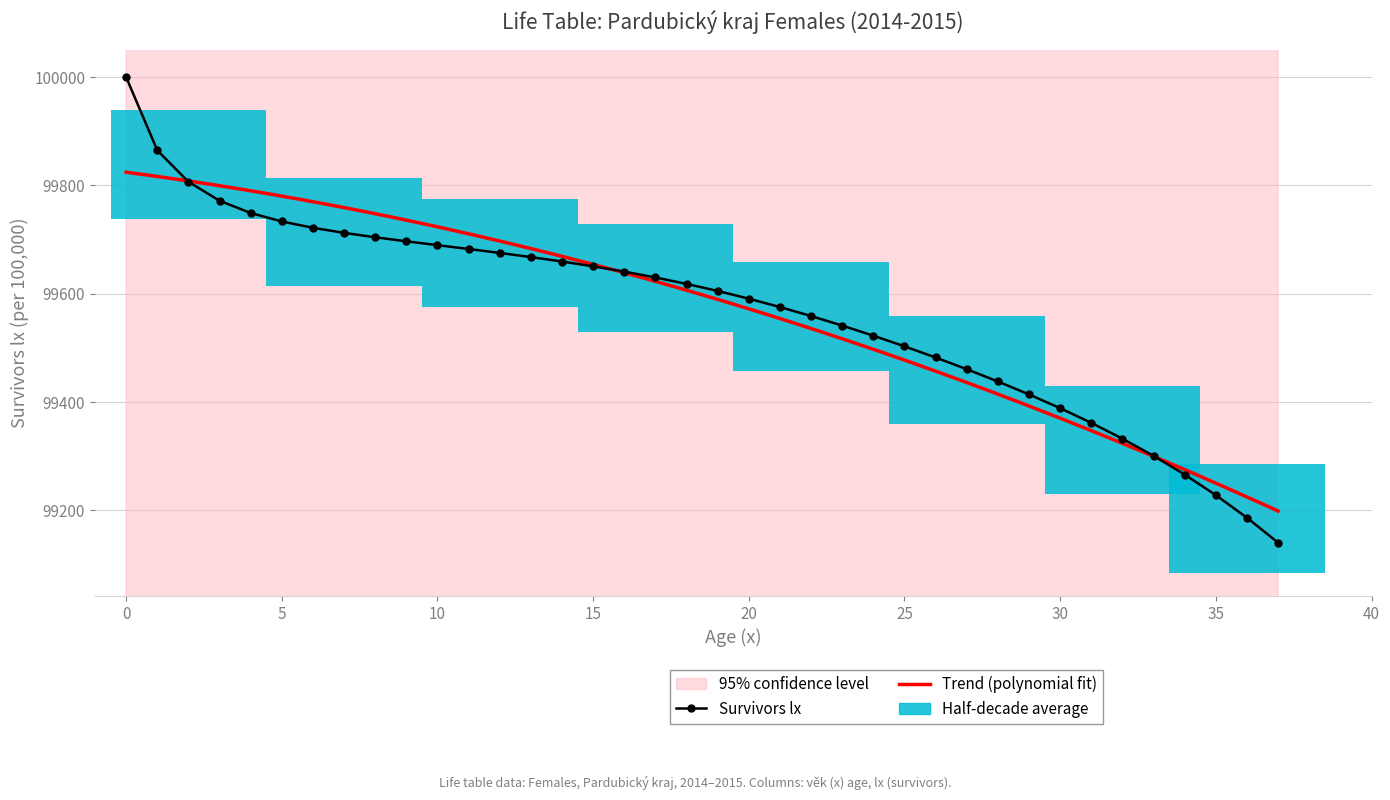

What is the change in value from 9 to 35?

-468.6